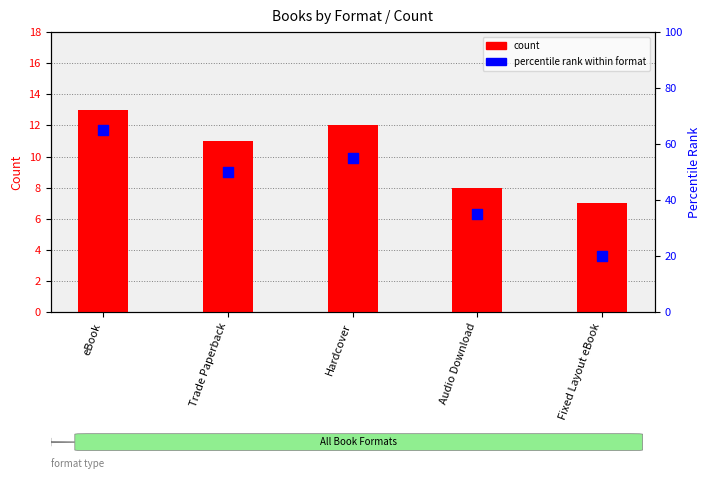

Which series has the largest total across all categories?

percentile rank within format